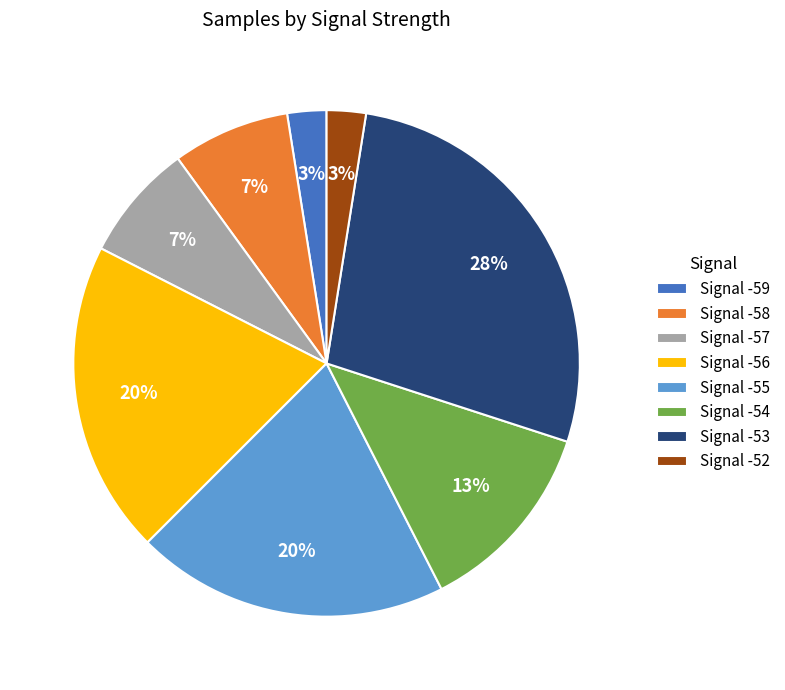

Is the sum of Signal -56 and Signal -52 greater than half?

No